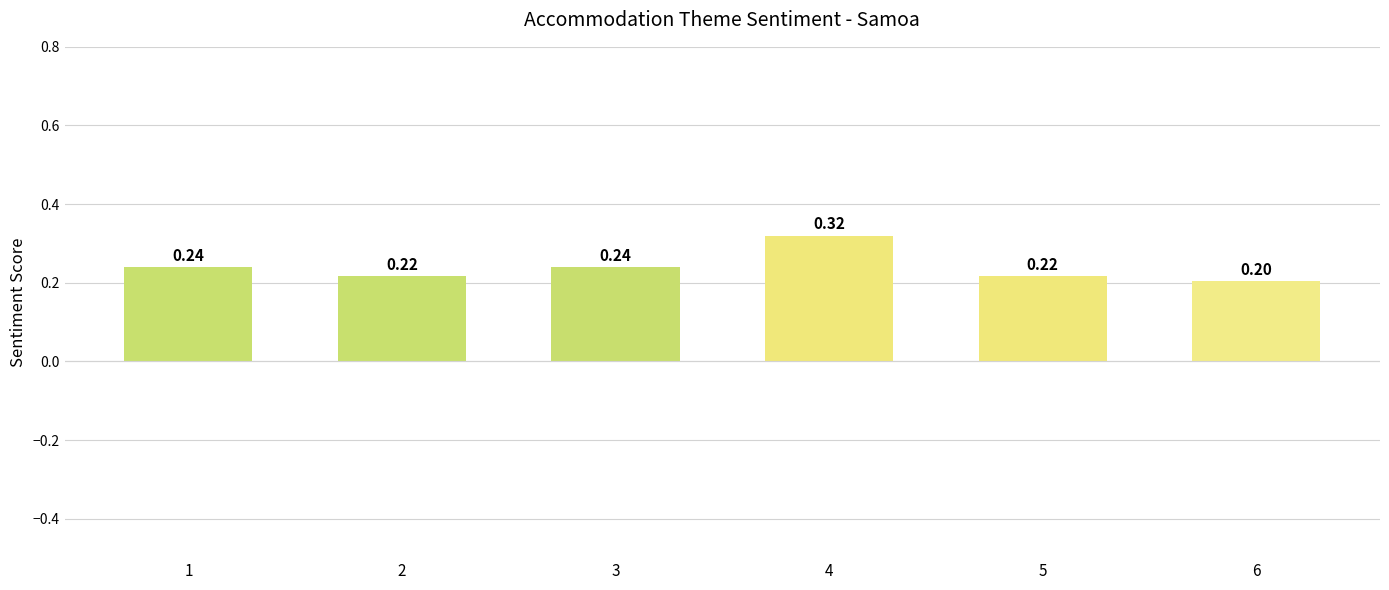

True or false: the data shows 0.4 at 1.

False